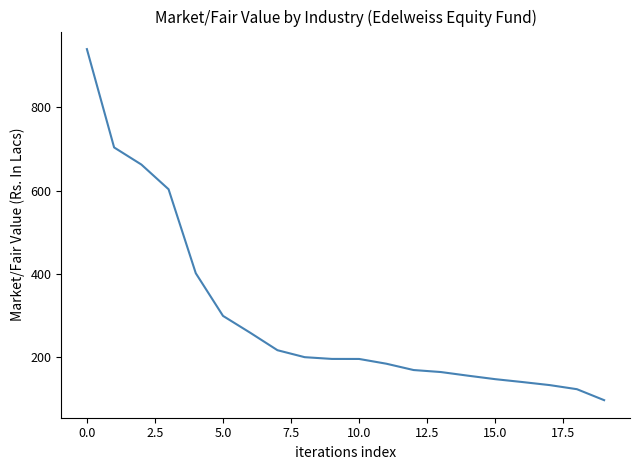

What is the smallest value displayed?

97.7